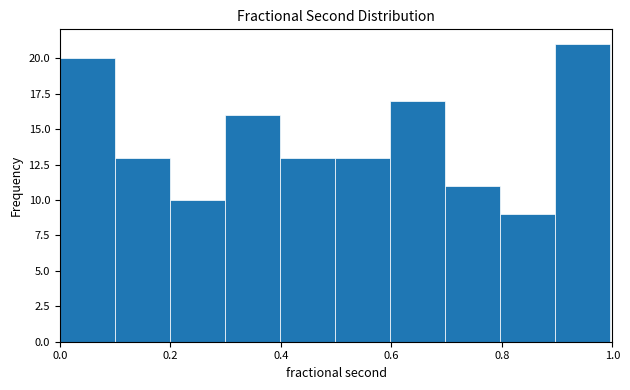

Reading left to right, transcribe this chart: for each bar, give the range it covers on the x-axis and its height. Neither the bar edges nor the heights are printed on the chart, so give them approximately, as read against the axes.

0.0 to 0.1: 20
0.1 to 0.2: 13
0.2 to 0.3: 10
0.3 to 0.4: 16
0.4 to 0.5: 13
0.5 to 0.6: 13
0.6 to 0.7: 17
0.7 to 0.8: 11
0.8 to 0.9: 9
0.9 to 1.0: 21